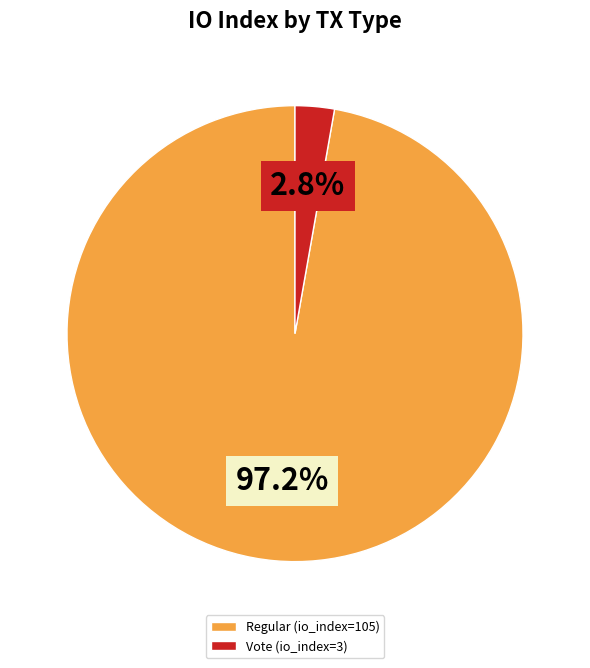

Rank the categories by value from highest to lowest.

Regular (io_index=105), Vote (io_index=3)